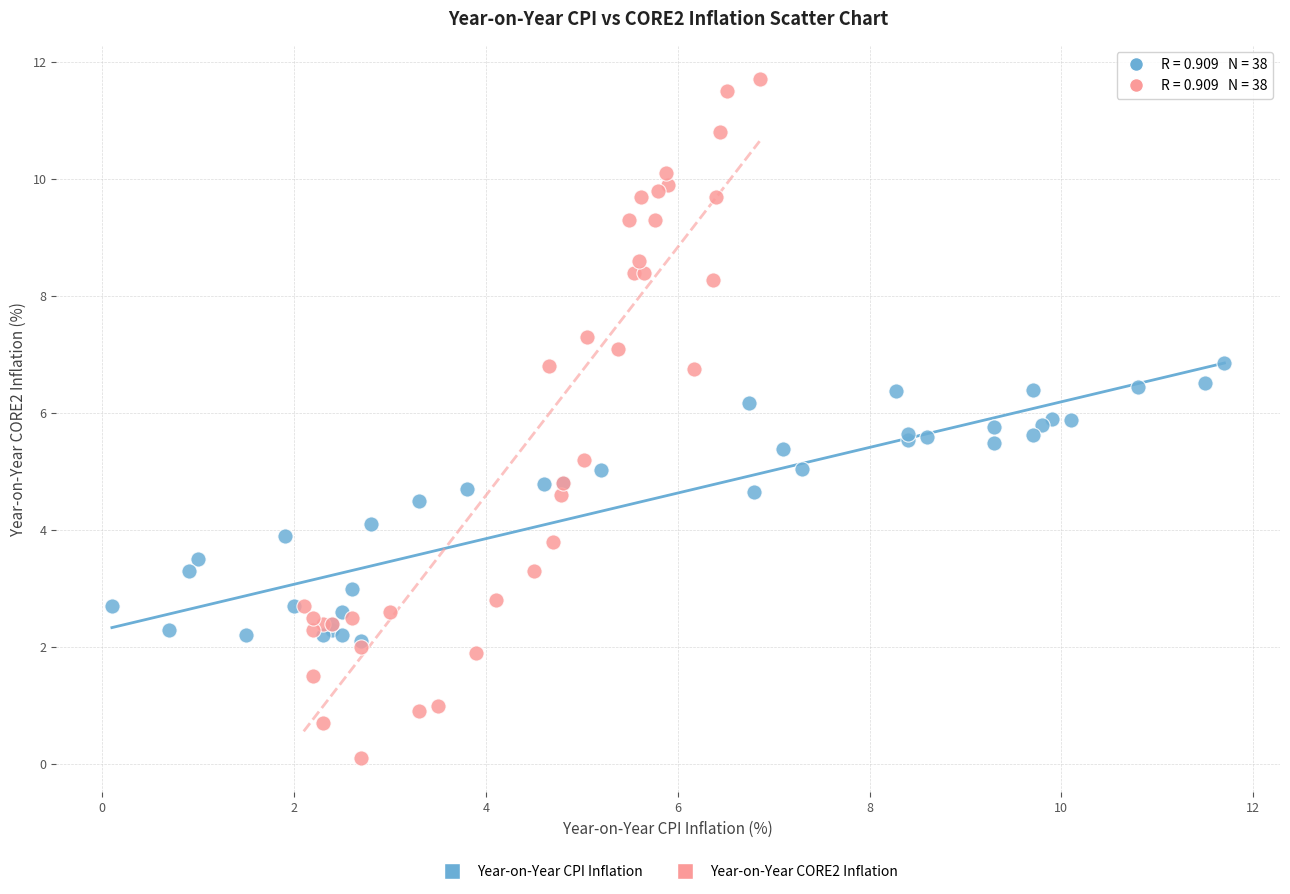

Which series contains the lowest Y value?

Year-on-Year CORE2 Inflation